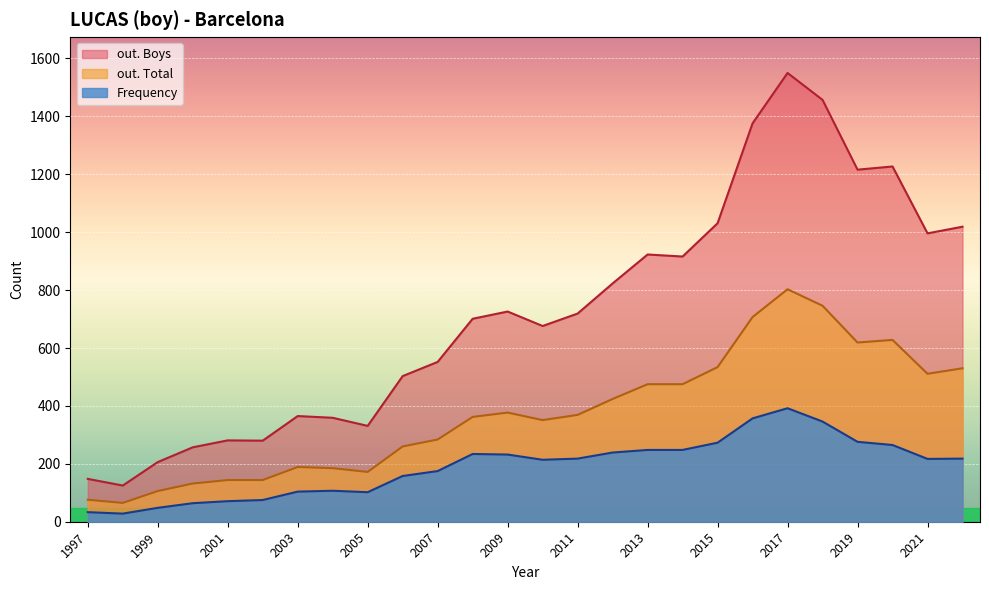

Between 2017 and 2002, which series saw the biggest shift?

out. Boys